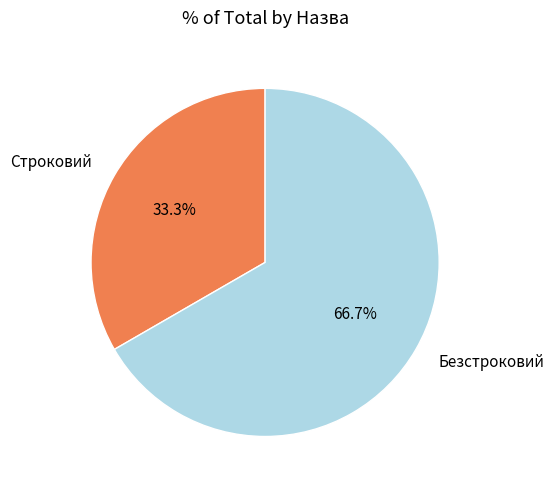

What is the ratio of the value at Безстроковий to the value at Строковий?

2.0